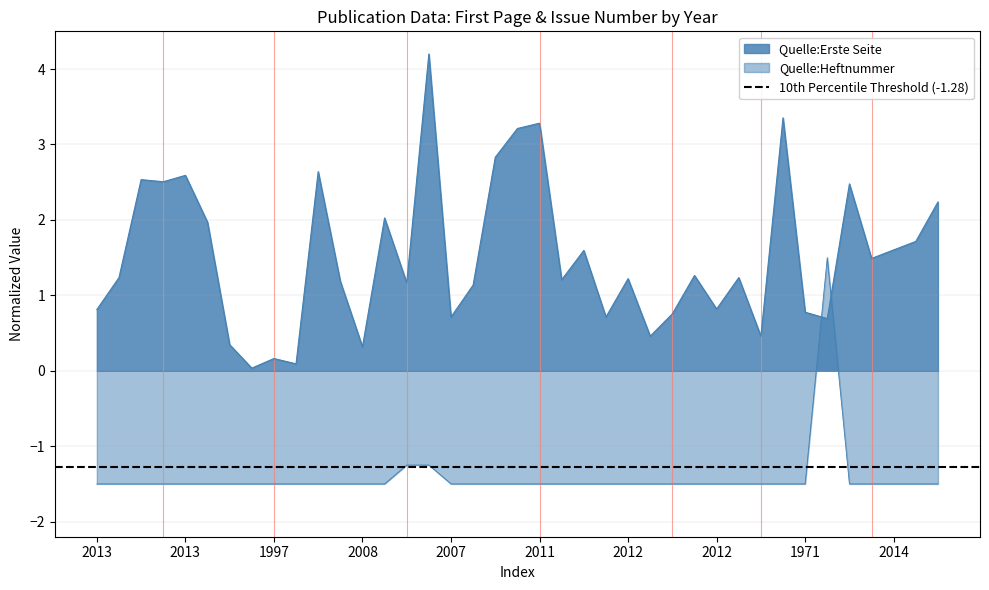

Which series changed the most between 1997 and 2012?

Quelle:Erste Seite